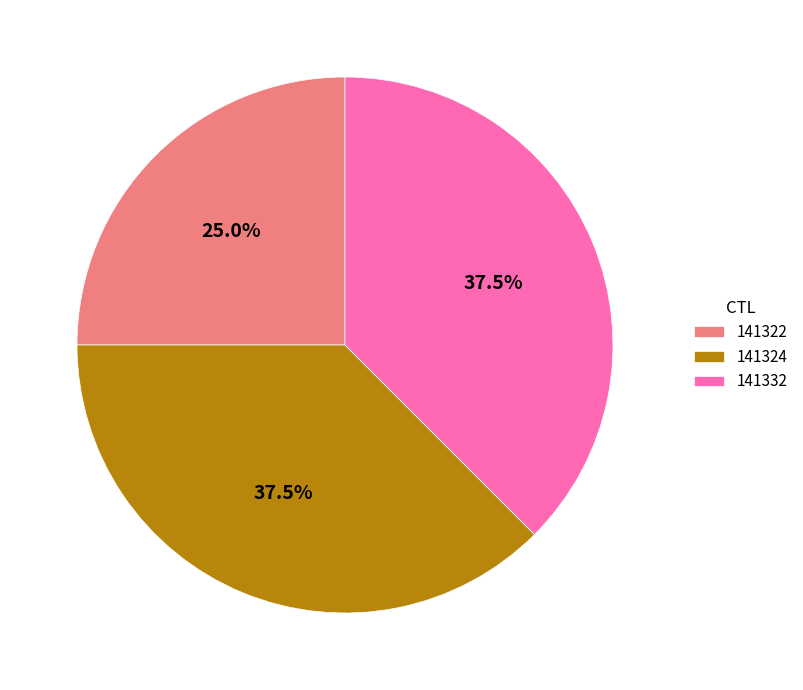

Which category has the smallest portion of the pie?

141322